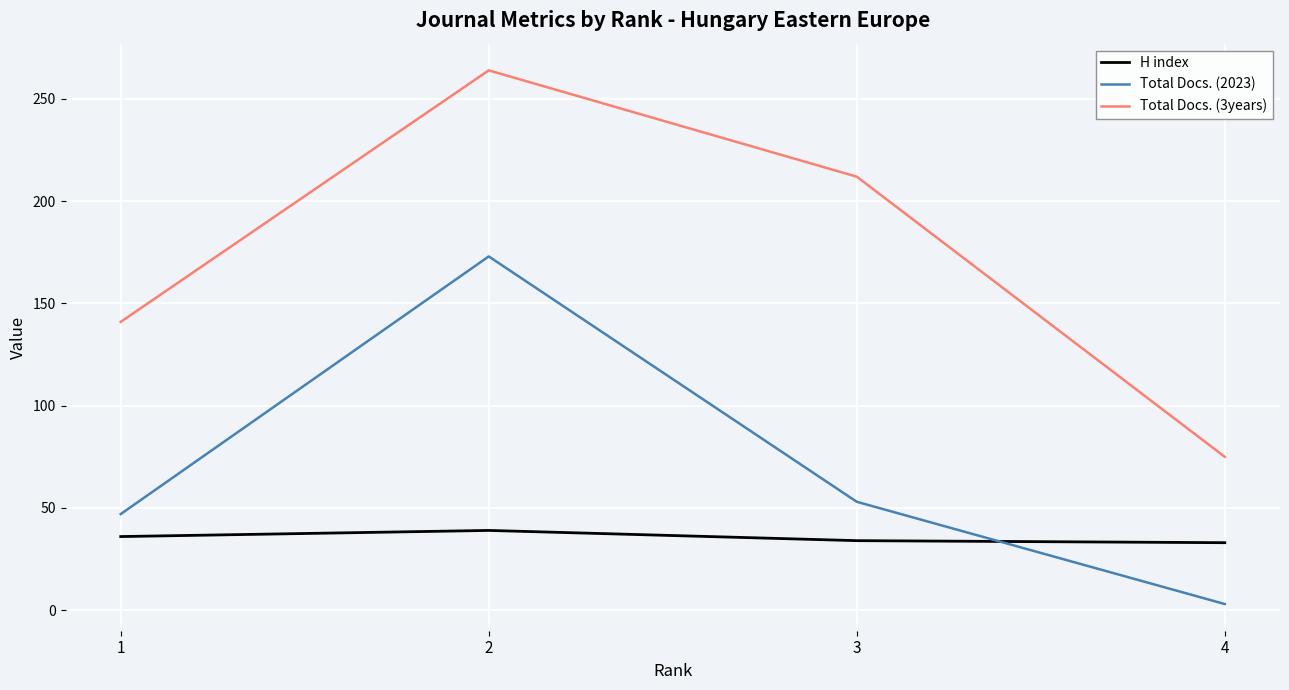

True or false: Total Docs. (2023) and Total Docs. (3years) intersect in this chart.

False